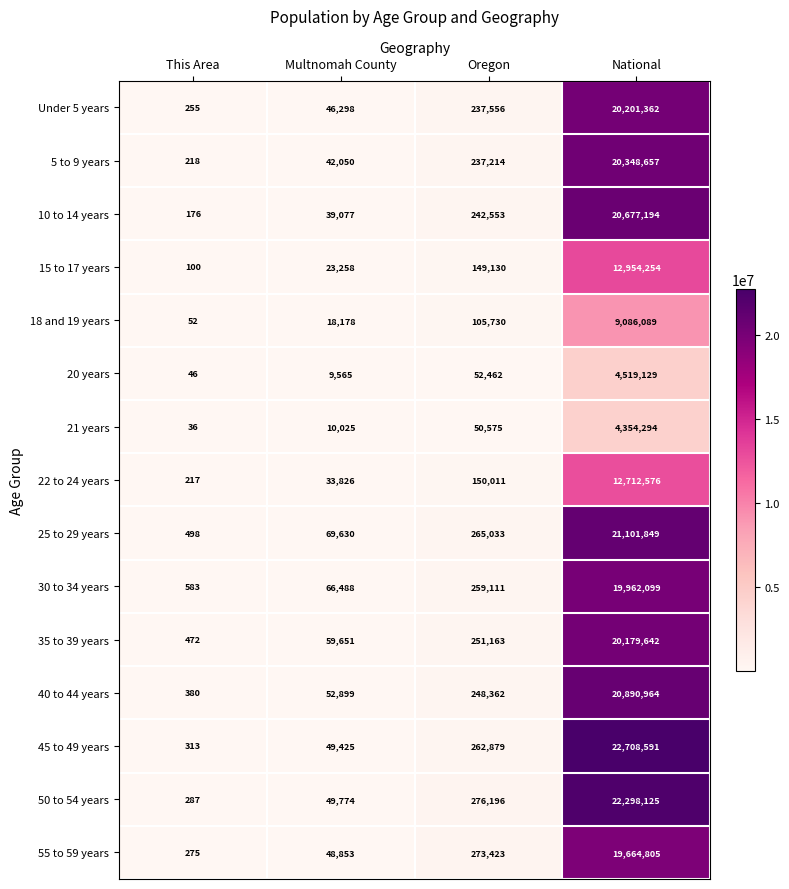

The 15 to 17 years series shows 177 at This Area. True or false?

False